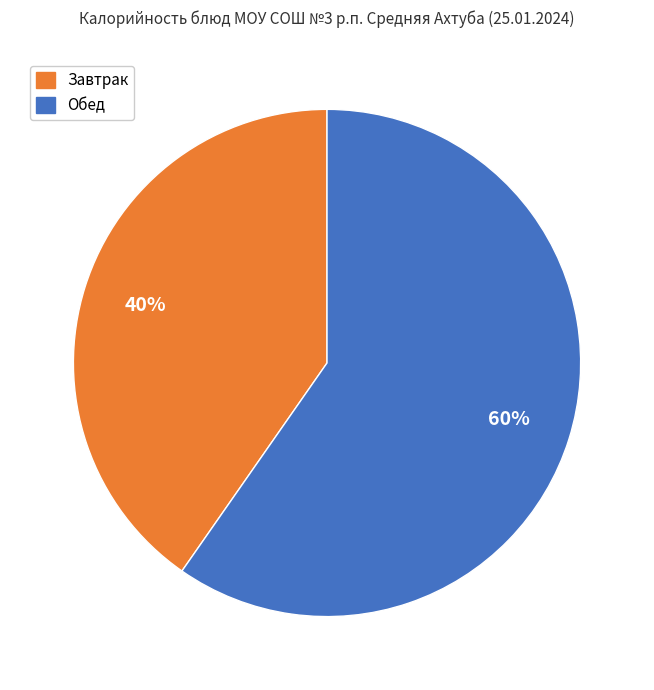

To the nearest percent, what is the combined percentage of Обед and Завтрак?

100%